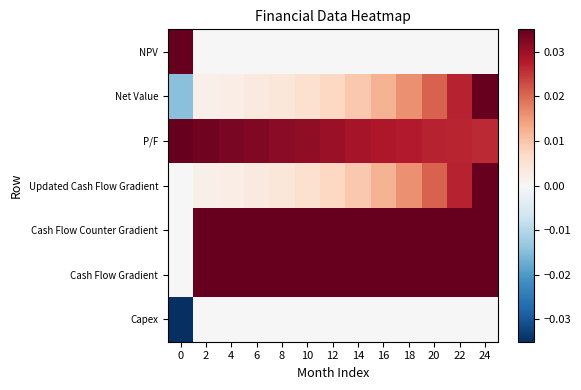

Count the number of data series in this chart.

7